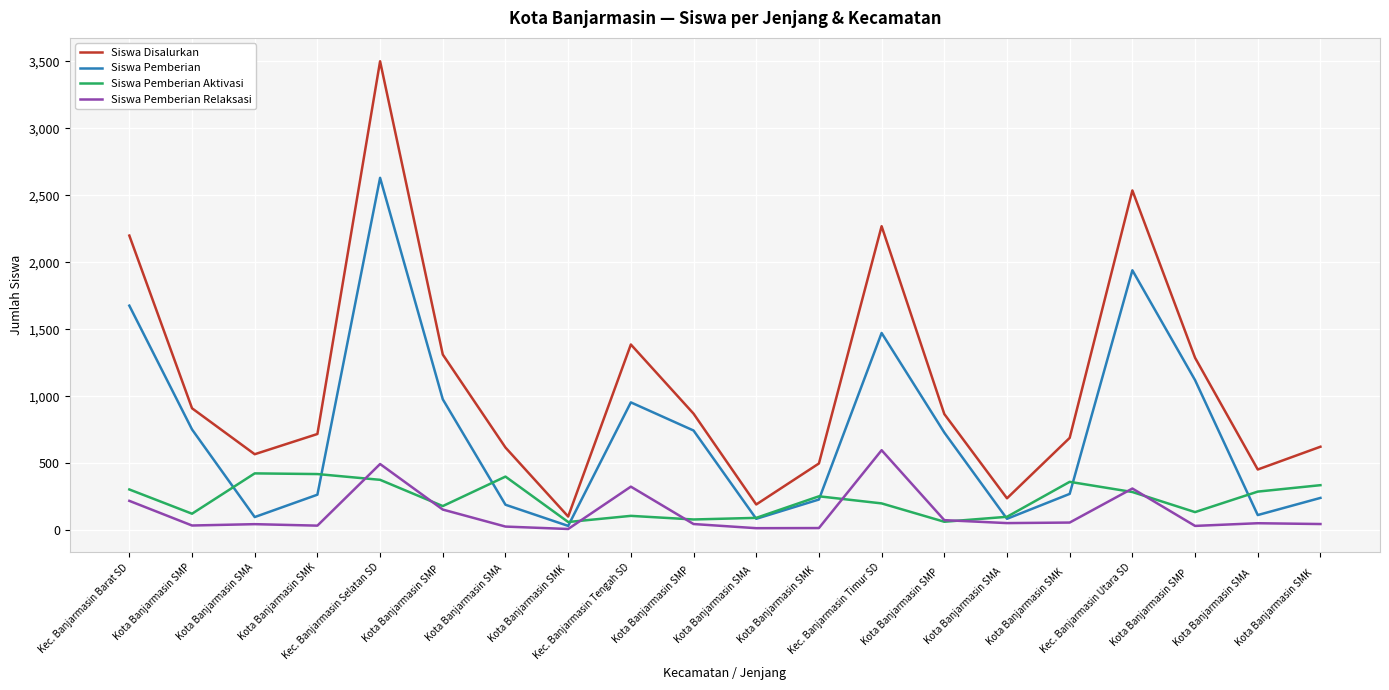

The Siswa Pemberian Relaksasi series shows 314 at Kec. Banjarmasin Timur SD. True or false?

False